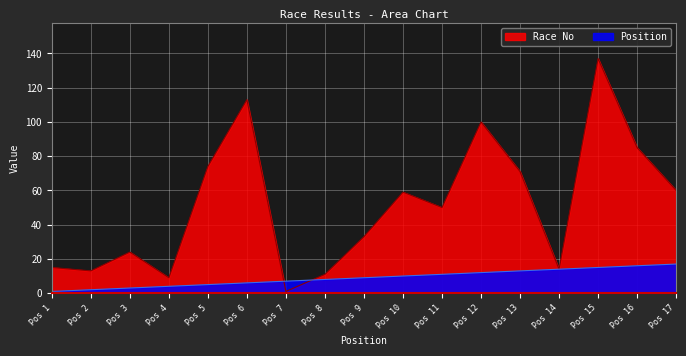

In Race No, how many points are lower than both neighbors (excluding endpoints)?

5